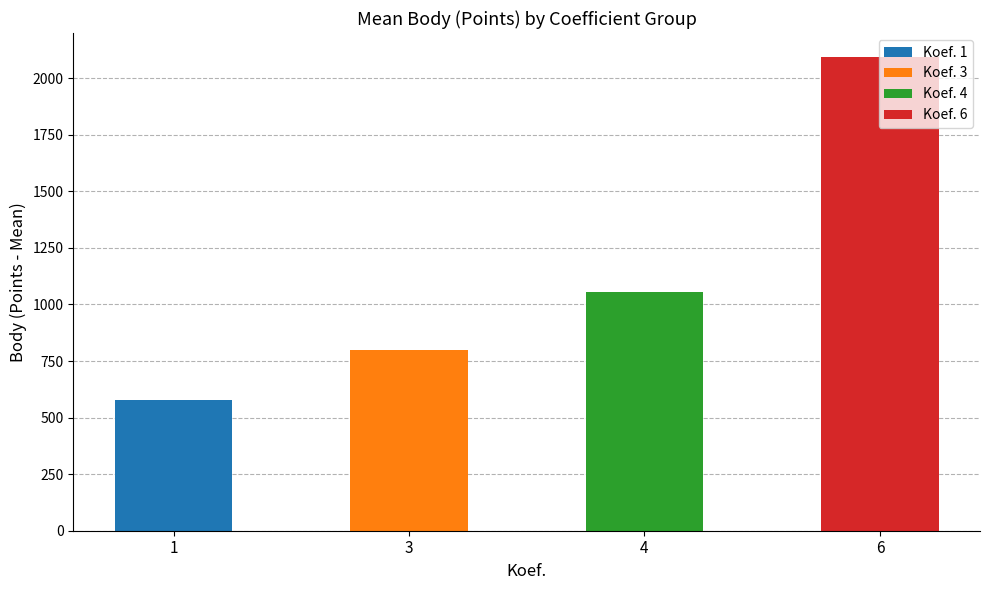

What is the value of the 1st bar from the left?

578.0